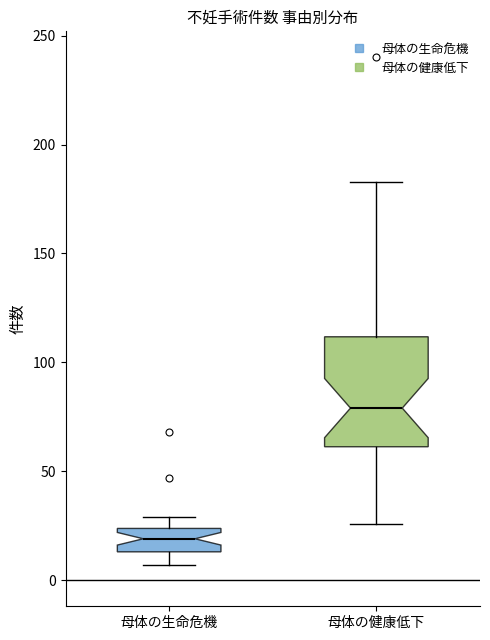

Which box is the tallest, from its lower edge to its upper edge?

母体の健康低下